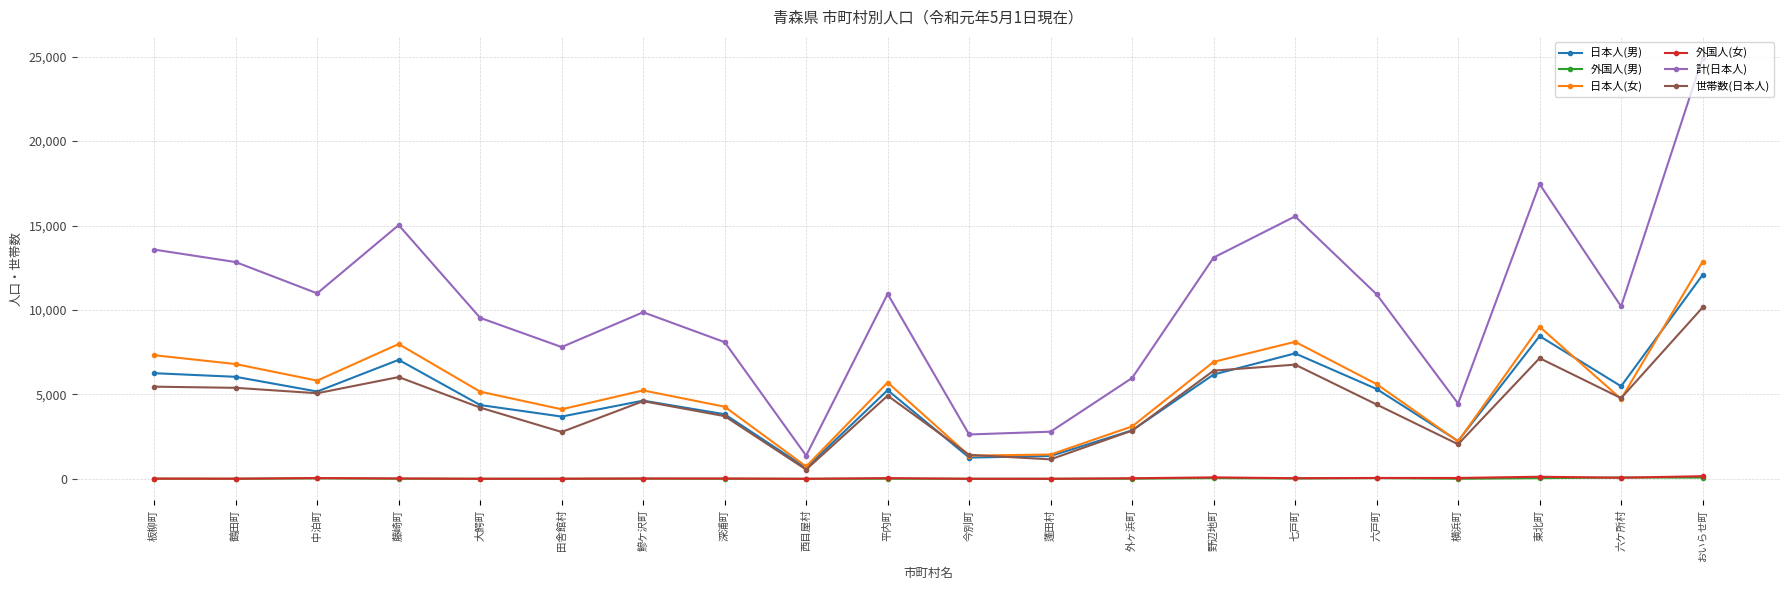

Read the 世帯数(日本人) value at 板柳町, to the nearest 50.

5450